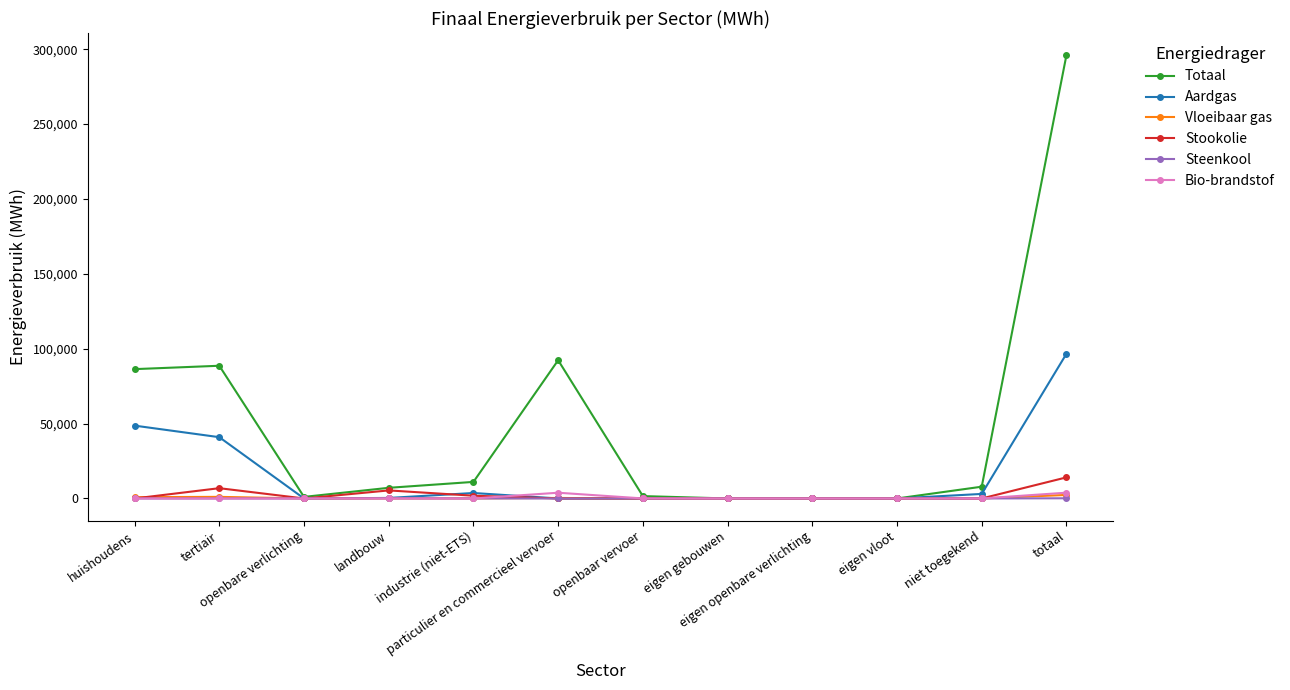

What is the total value across all series at industrie (niet-ETS)?

16645.5